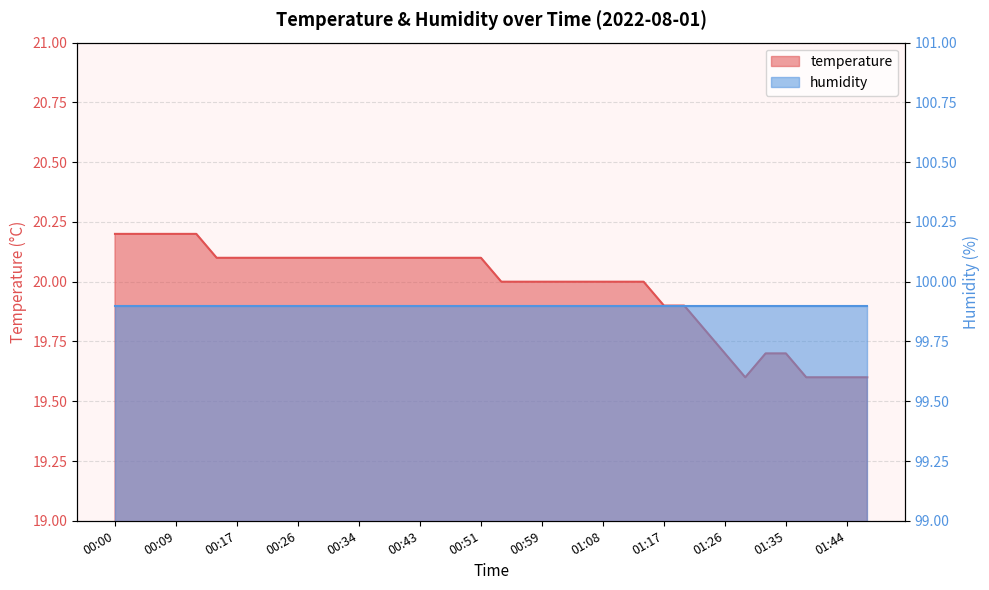

Rank the categories by value from lowest to highest.

01:29, 01:38, 01:41, 01:44, 01:46, 01:26, 01:32, 01:35, 01:23, 01:17, 01:20, 00:54, 00:57, 00:59, 01:02, 01:05, 01:08, 01:11, 01:14, 00:14, 00:17, 00:20, 00:23, 00:26, 00:28, 00:31, 00:34, 00:37, 00:40, 00:43, 00:45, 00:48, 00:51, 00:00, 00:03, 00:06, 00:09, 00:12